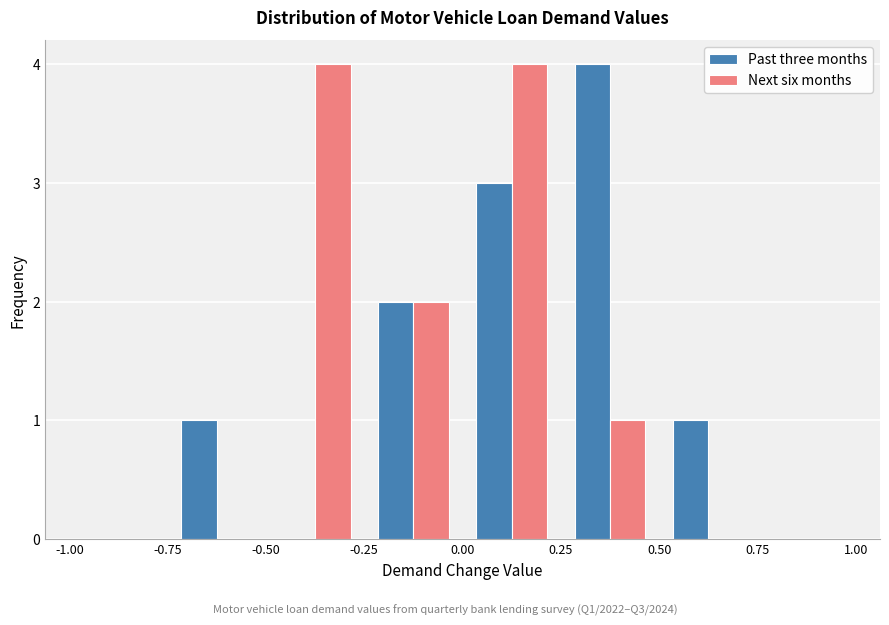

What is the height of the Past three months bar covering -0.25 to 0.00 on the x-axis? The values are not printed on the chart, so give them approximately, as read against the axis.

2